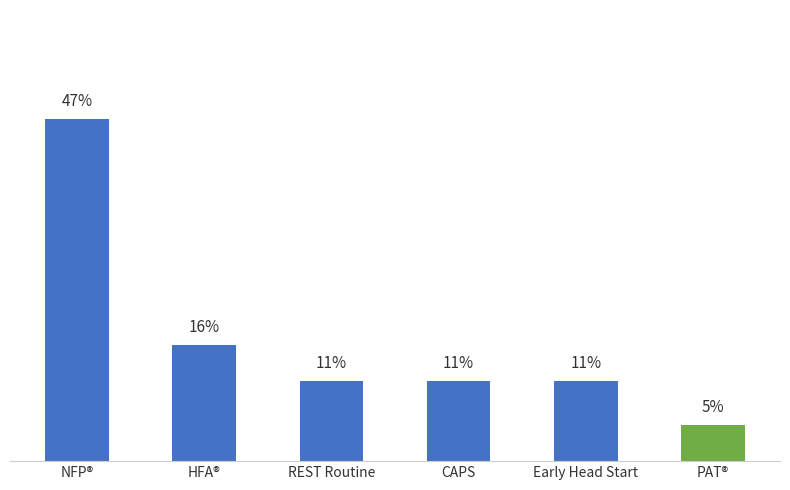

What is the label of the 1st bar from the right?

PAT®